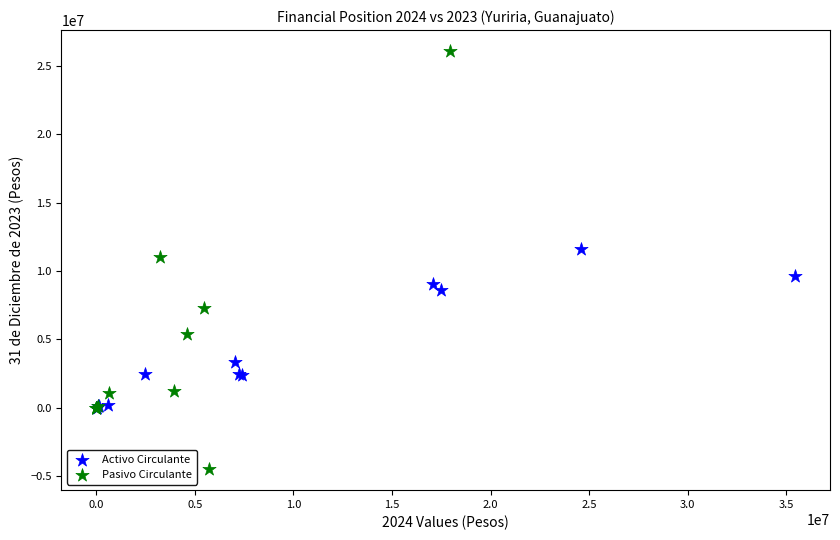

Which series reaches the maximum Y coordinate?

Pasivo Circulante